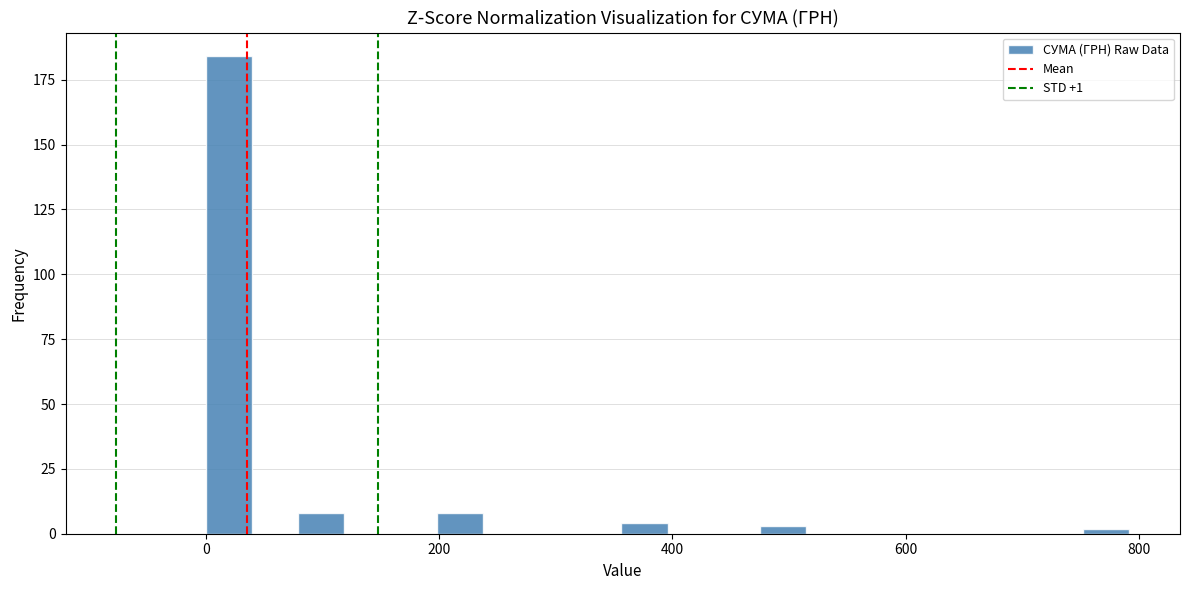

Around what value on the x-axis is the tallest bar? Give the approximate position of its centre, as read against the axis.

20